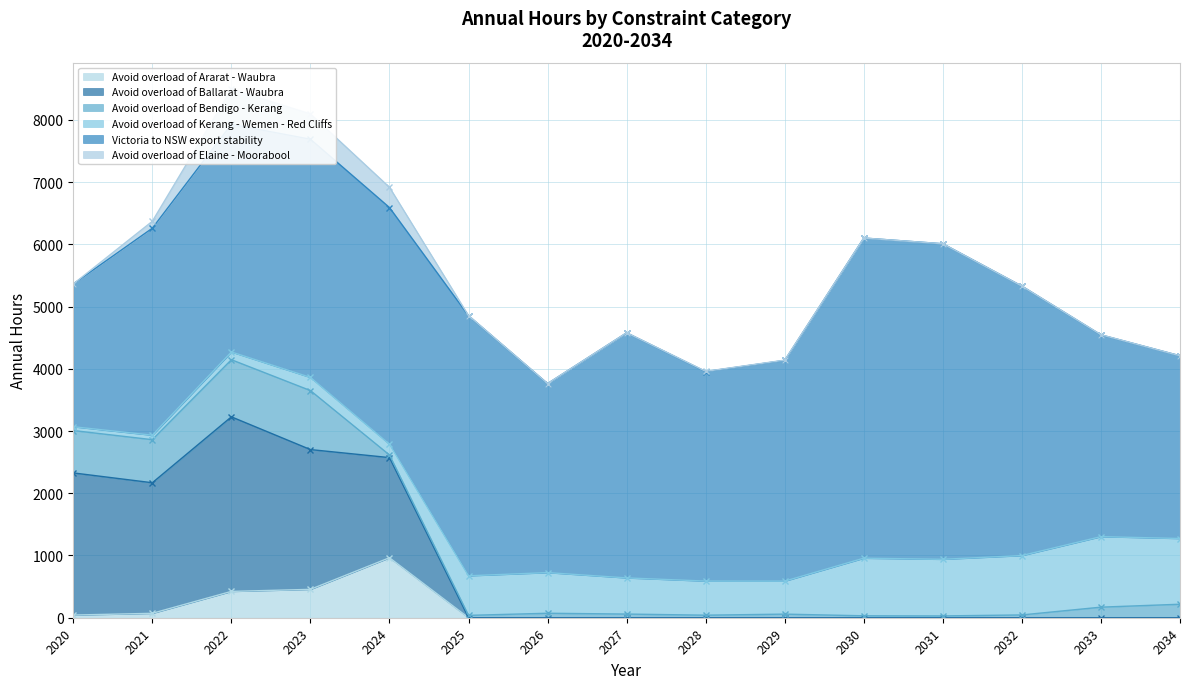

Reading right to left, extract all data points from this chart.

Avoid overload of Ararat - Waubra: 2034=0	2033=0	2032=0	2031=0	2030=0	2029=0	2028=0	2027=0	2026=0	2025=0	2024=964	2023=456	2022=423	2021=71	2020=43
Avoid overload of Ballarat - Waubra: 2034=0	2033=0	2032=0	2031=0	2030=0	2029=0	2028=0	2027=0	2026=0	2025=0	2024=1609	2023=2246	2022=2805	2021=2098	2020=2284
Avoid overload of Bendigo - Kerang: 2034=217	2033=170	2032=45	2031=29	2030=31	2029=58	2028=41	2027=59	2026=72	2025=38	2024=42	2023=948	2022=918	2021=692	2020=681
Avoid overload of Kerang - Wemen - Red Cliffs: 2034=1056	2033=1133	2032=954	2031=910	2030=926	2029=530	2028=548	2027=581	2026=653	2025=636	2024=173	2023=211	2022=124	2021=72	2020=61
Victoria to NSW export stability: 2034=2936	2033=3242	2032=4329	2031=5070	2030=5144	2029=3547	2028=3366	2027=3938	2026=3037	2025=4179	2024=3803	2023=3828	2022=3658	2021=3326	2020=2294
Avoid overload of Elaine - Moorabool: 2034=0	2033=2	2032=0	2031=0	2030=0	2029=4	2028=4	2027=1	2026=1	2025=2	2024=325	2023=406	2022=566	2021=111	2020=0